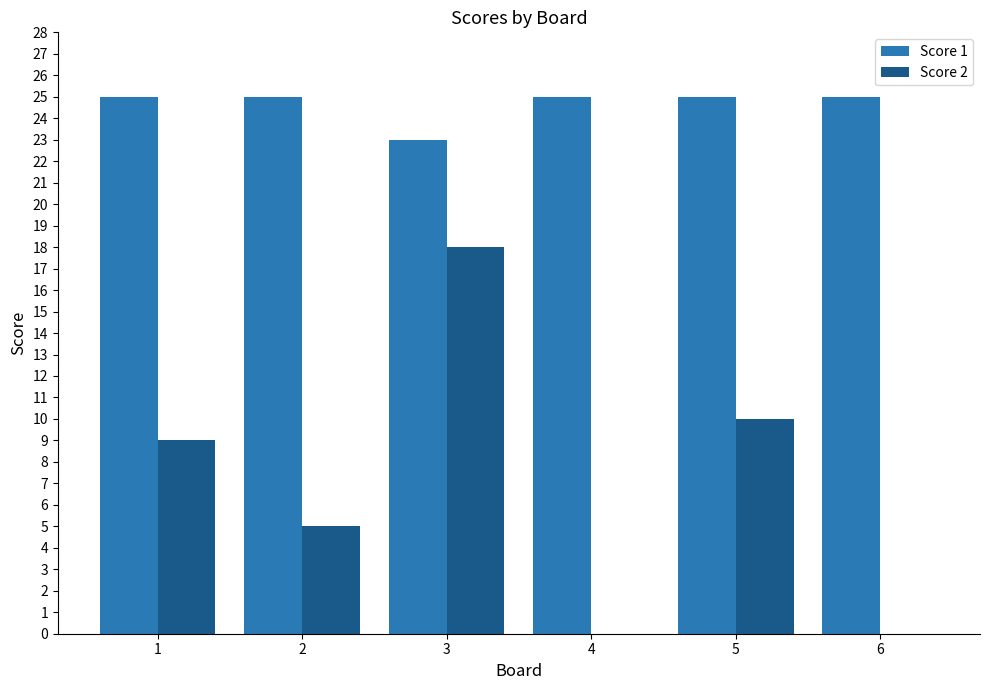

Which series changed the most between 1 and 6?

Score 2